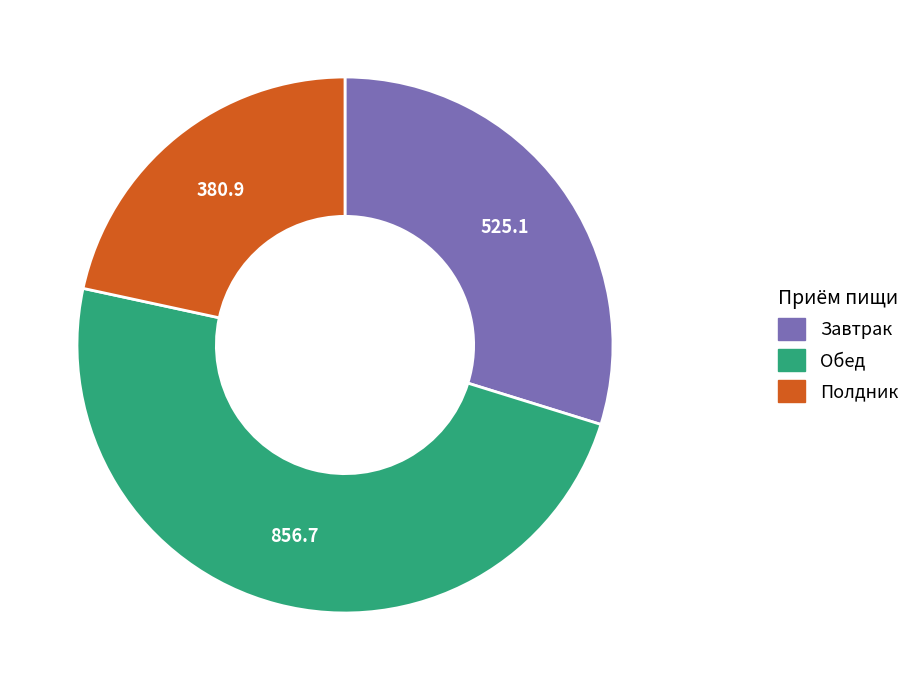

Count the number of slices in the pie.

3